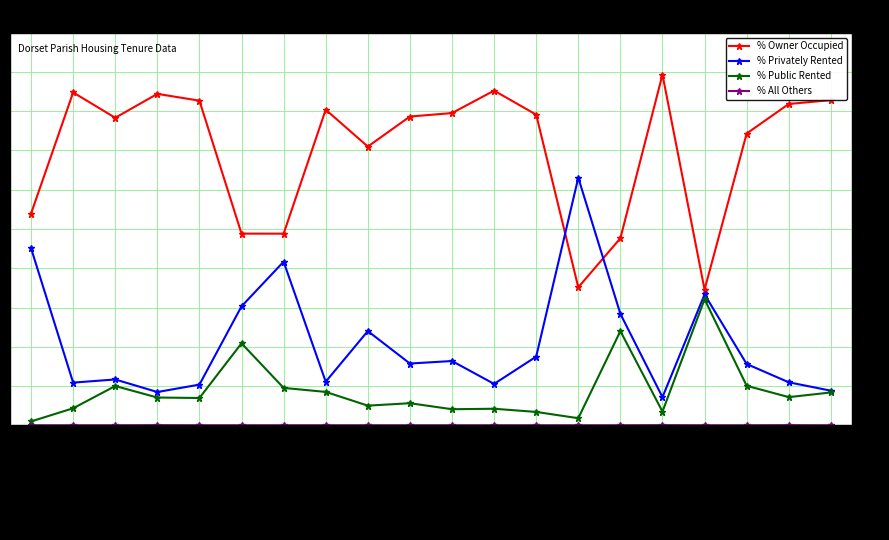

At which category does % Owner Occupied reach its first local valley?

Chalbury